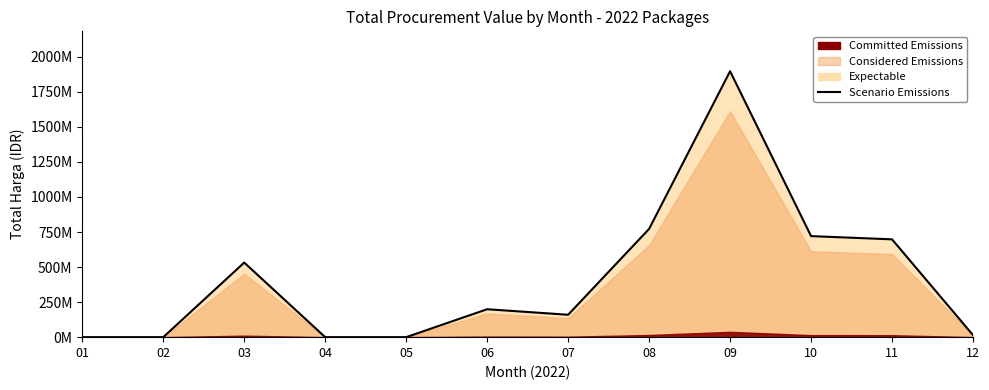

What is the value of the 3rd point from the left?

531958795